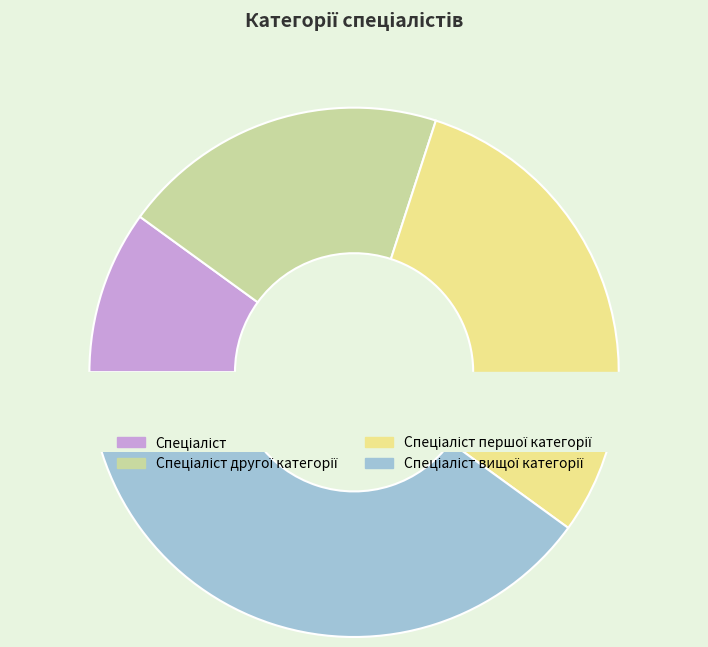

What is the largest slice in the pie chart?

Спеціаліст вищої категорії